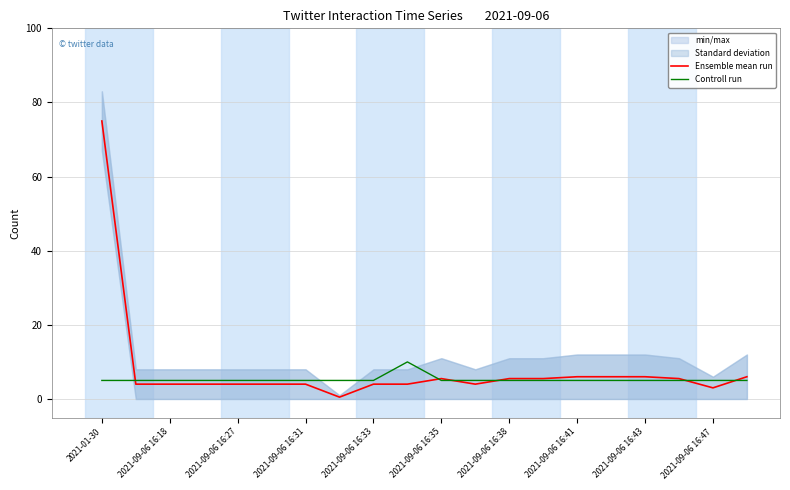

Count the number of categories in the chart.

20